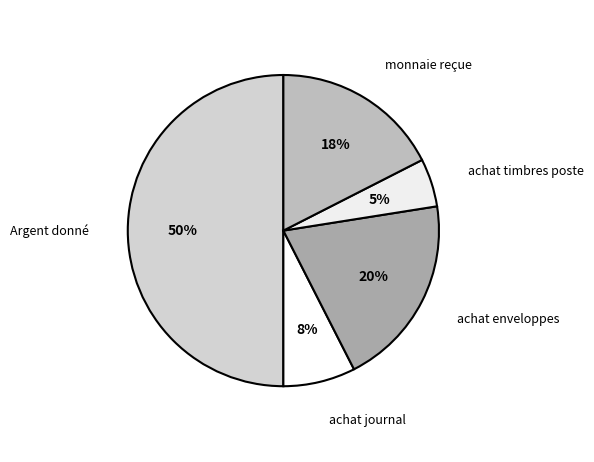

Which slice is the largest?

Argent donné